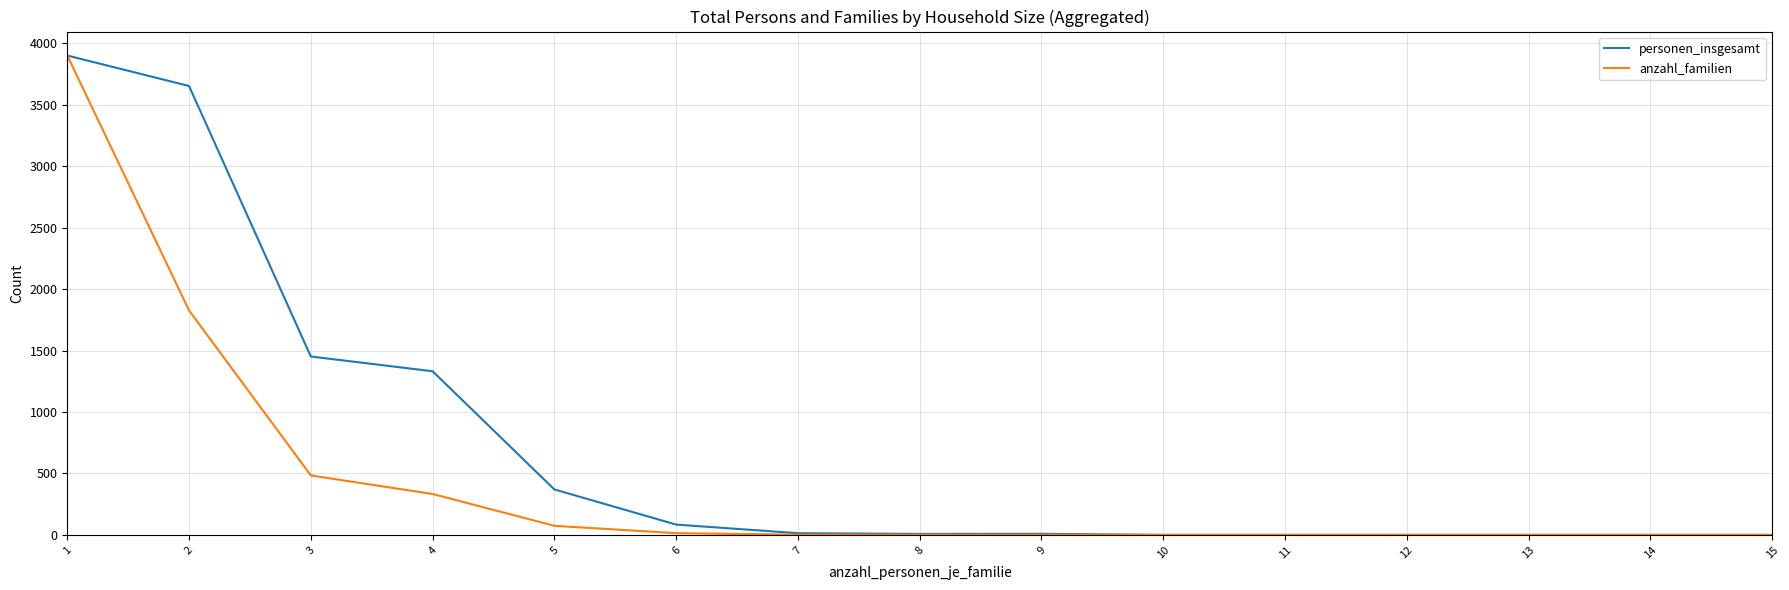

List the series in order of their overall mean, lowest first.

anzahl_familien, personen_insgesamt